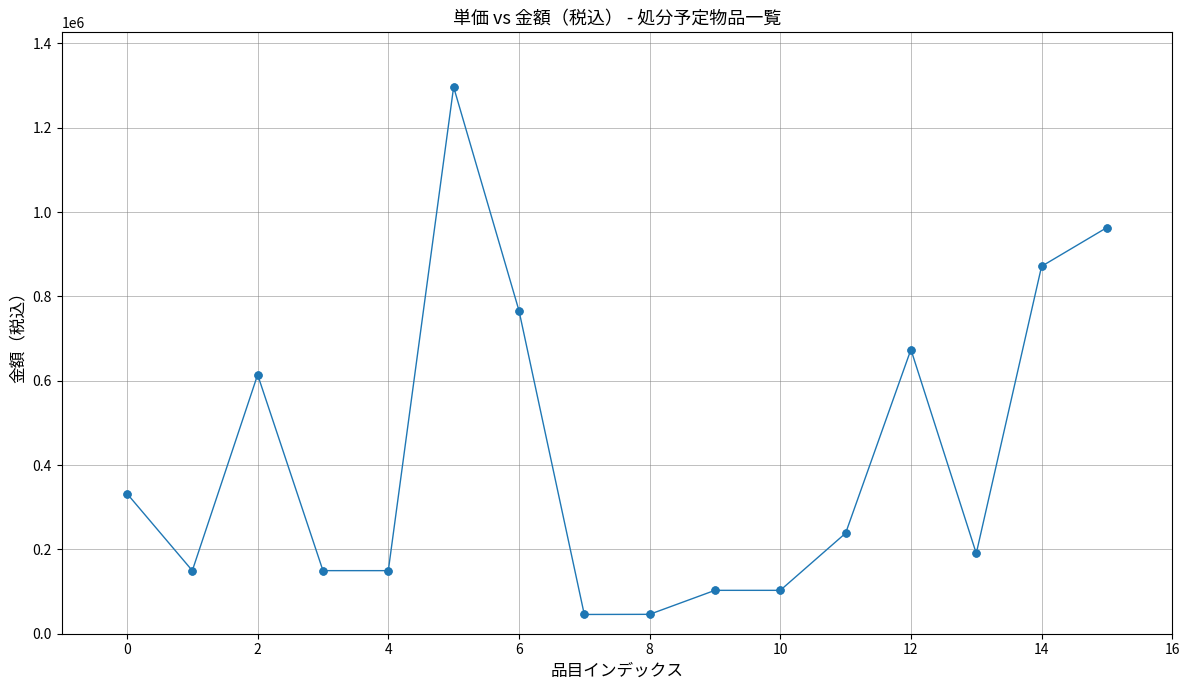

What is the value of the 6th point from the left?

1296750